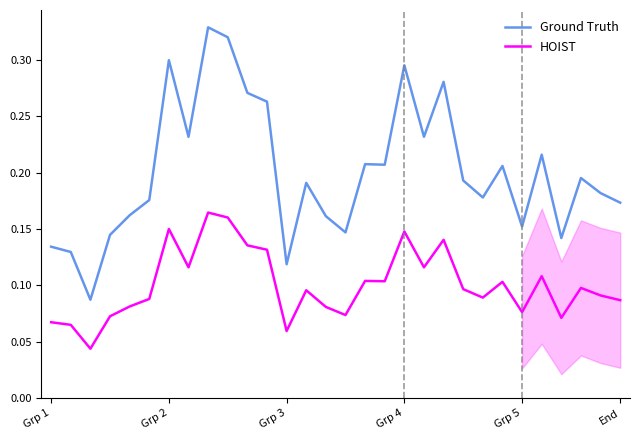

Which series has the largest range (max minus min)?

Ground Truth